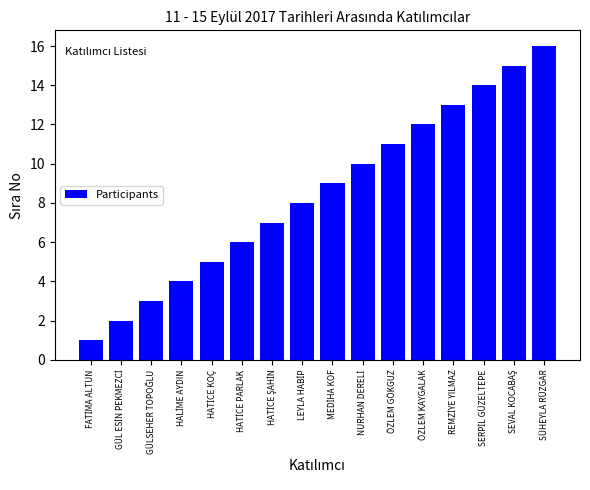

At which category does the chart reach its peak across all series?

SÜHEYLA RÜZGAR